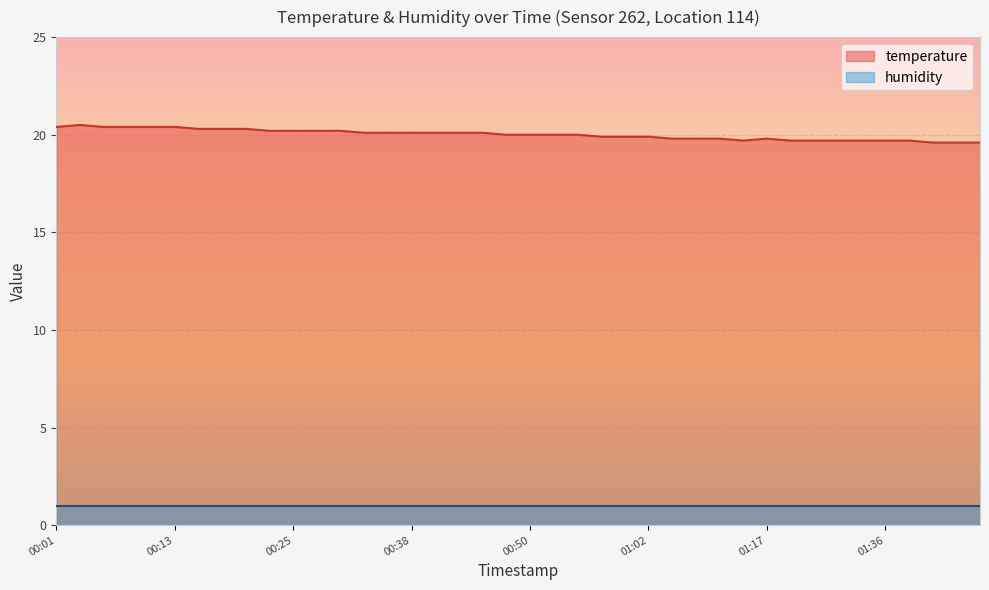

How many points are lower than both their immediate neighbors (excluding endpoints)?

1